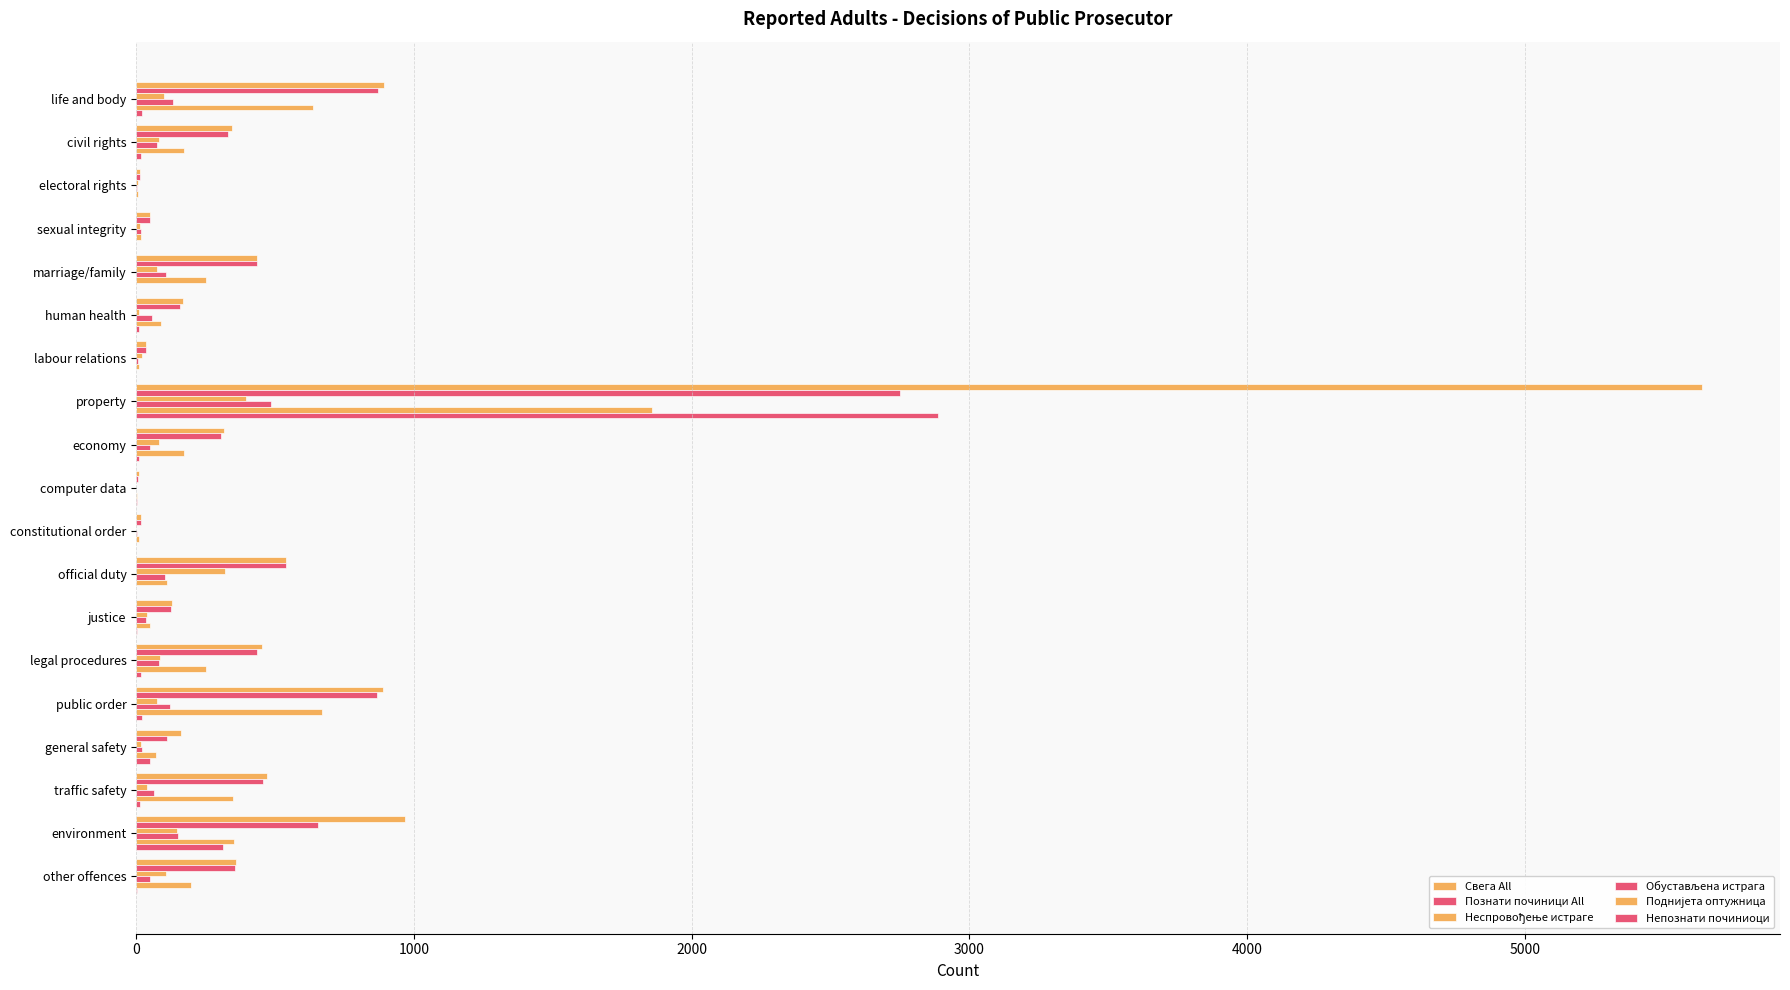

Count the number of data series in this chart.

6